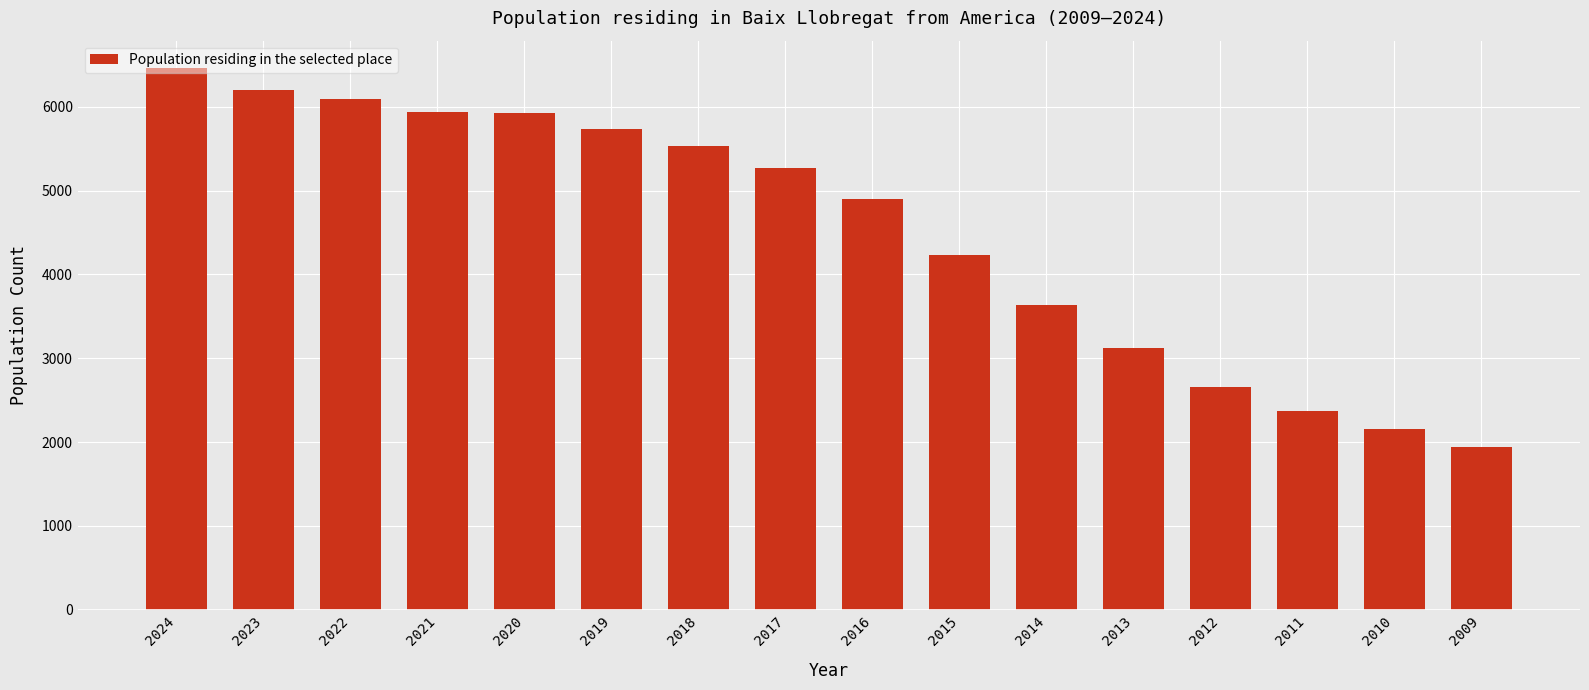

What is the smallest value displayed?

1937